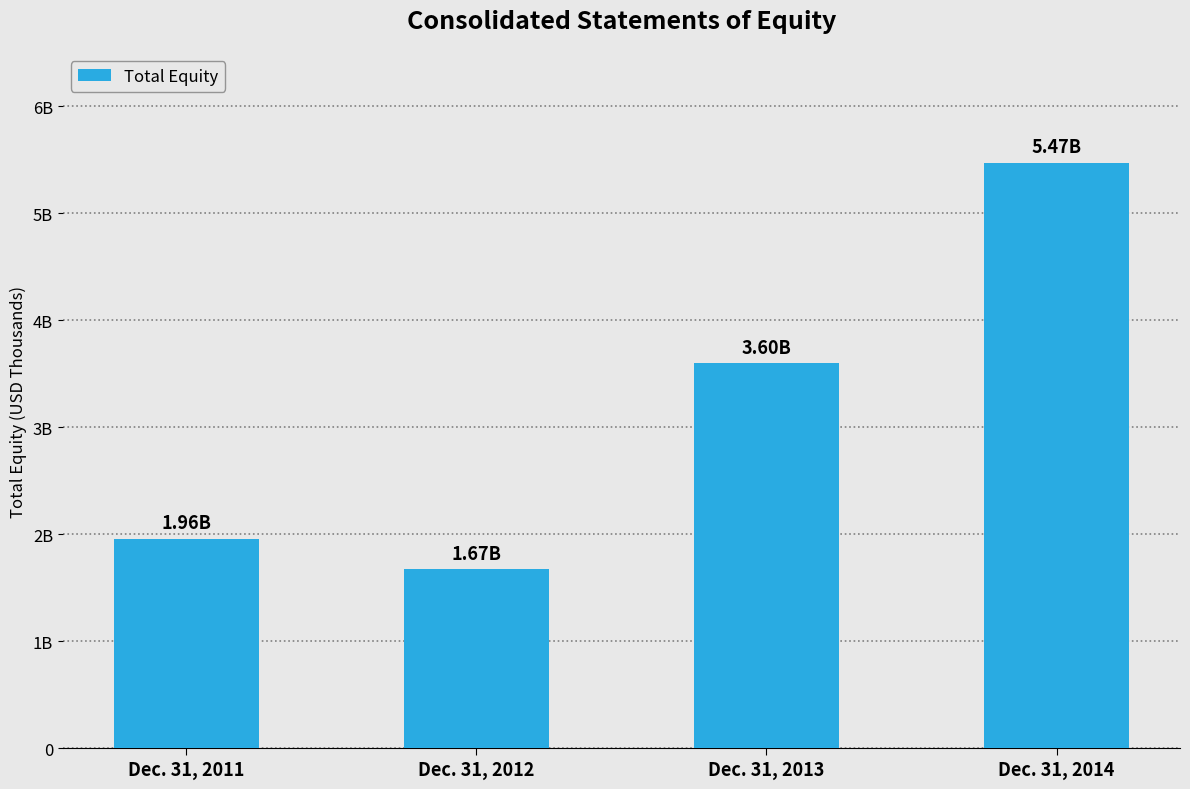

True or false: the data shows 3598660 at Dec. 31, 2013.

True